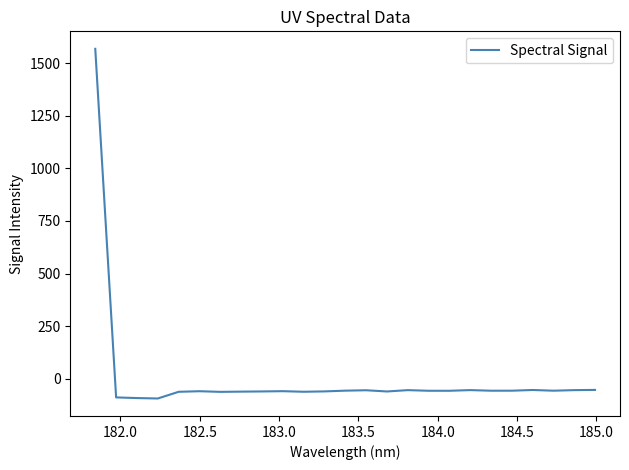

What is the smallest value displayed?

-93.5